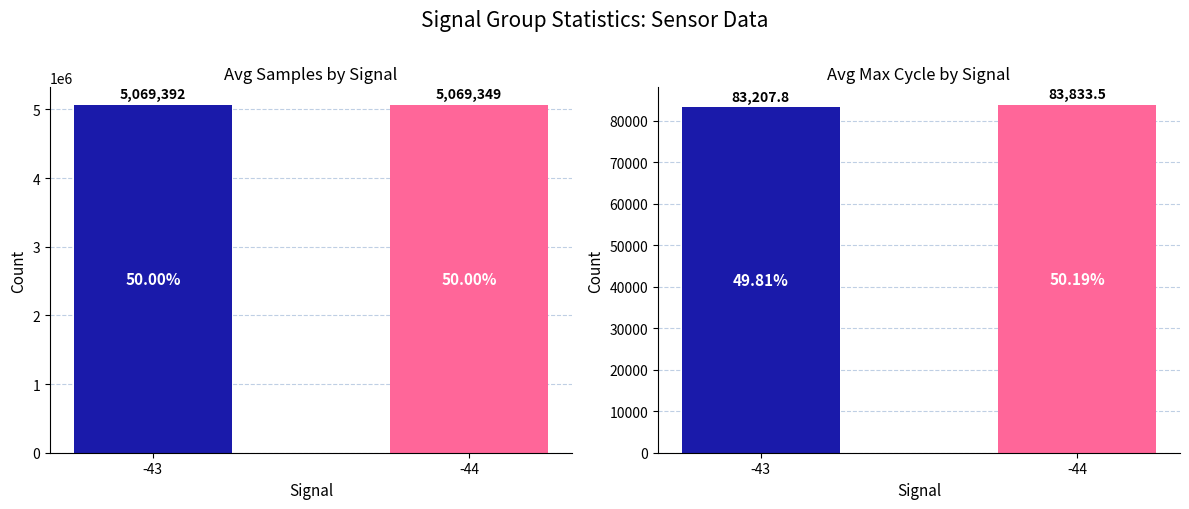

At -43, list the series in order from smallest to largest.

Avg Max Cycle, Avg Samples